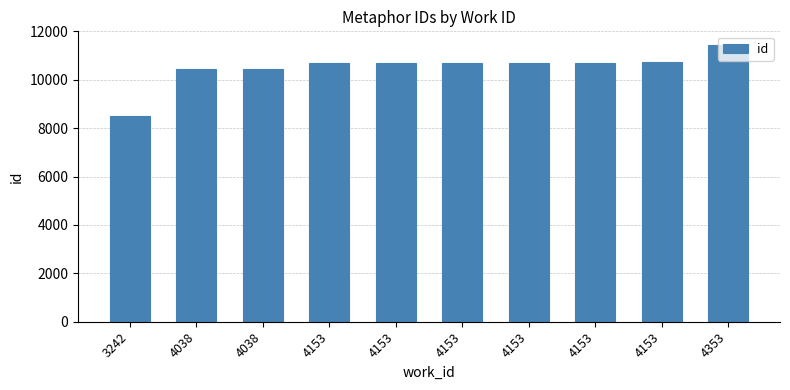

Rank the categories by value from highest to lowest.

4353, 4153, 4153, 4153, 4153, 4153, 4153, 4038, 4038, 3242